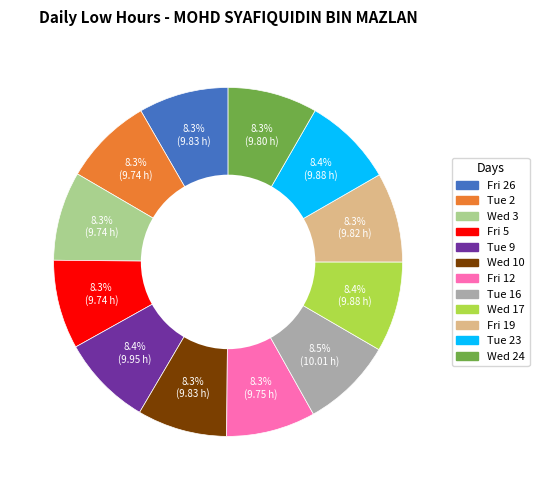

Is there any slice that represents more than half of the pie?

No